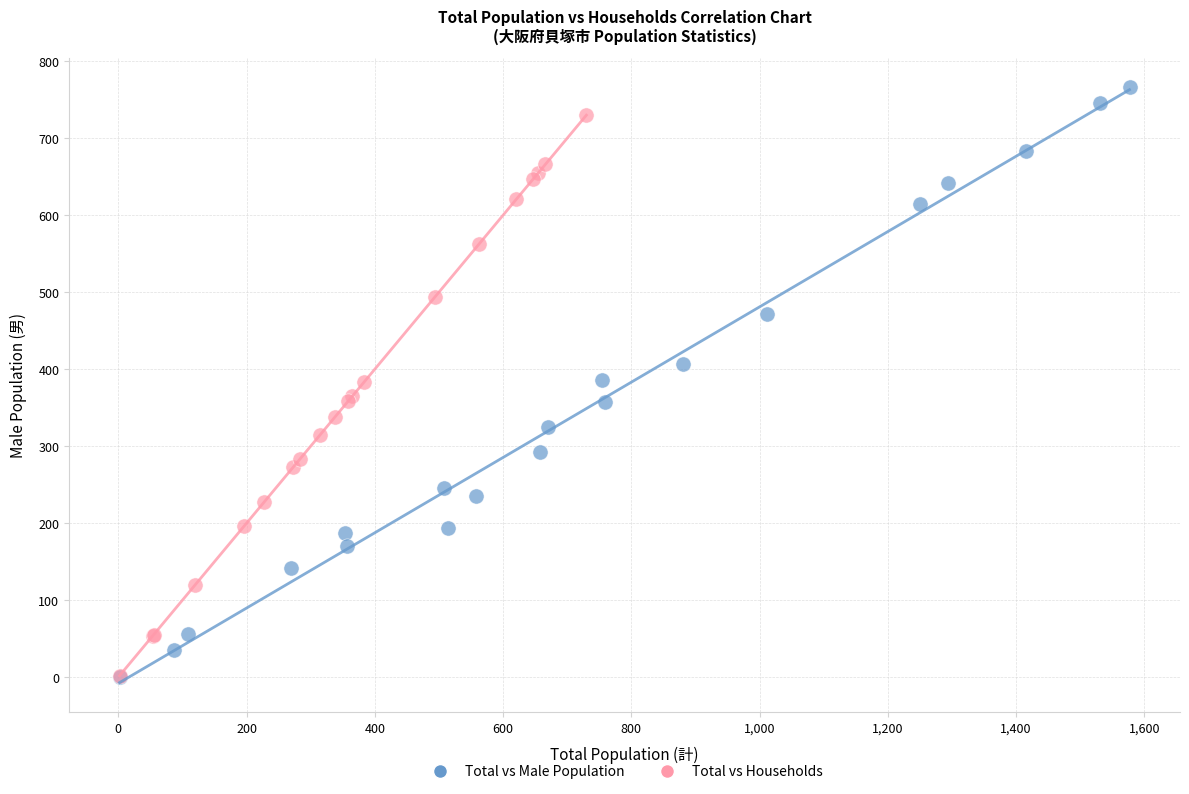

Which series contains the highest Y value?

Total vs Male Population